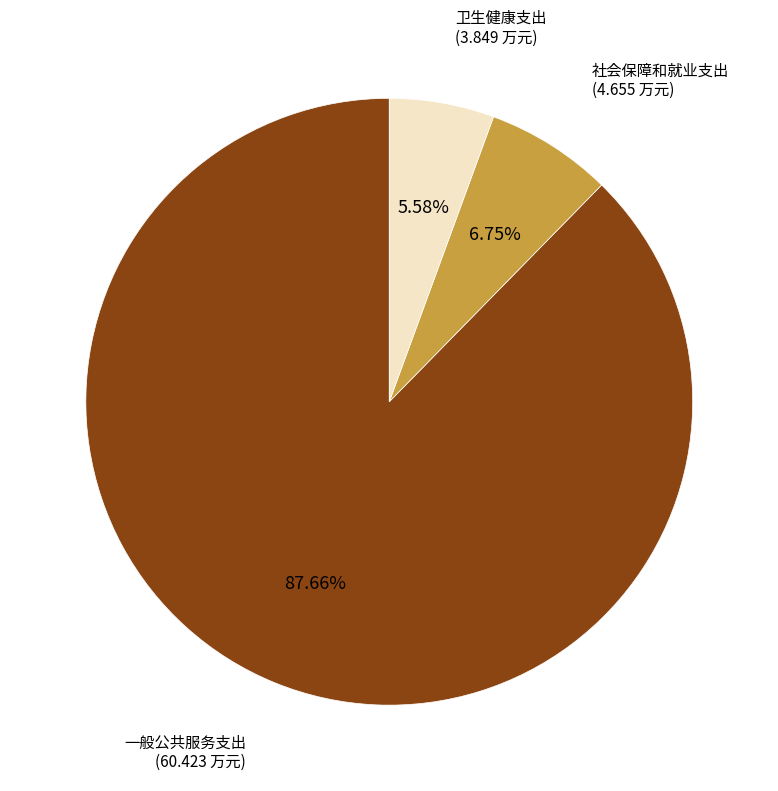

Between 社会保障和就业支出 and 卫生健康支出, which is larger?

社会保障和就业支出